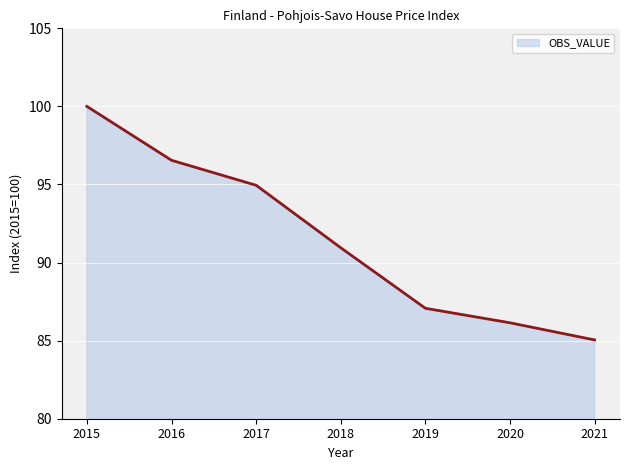

How many lines are shown in the chart?

1